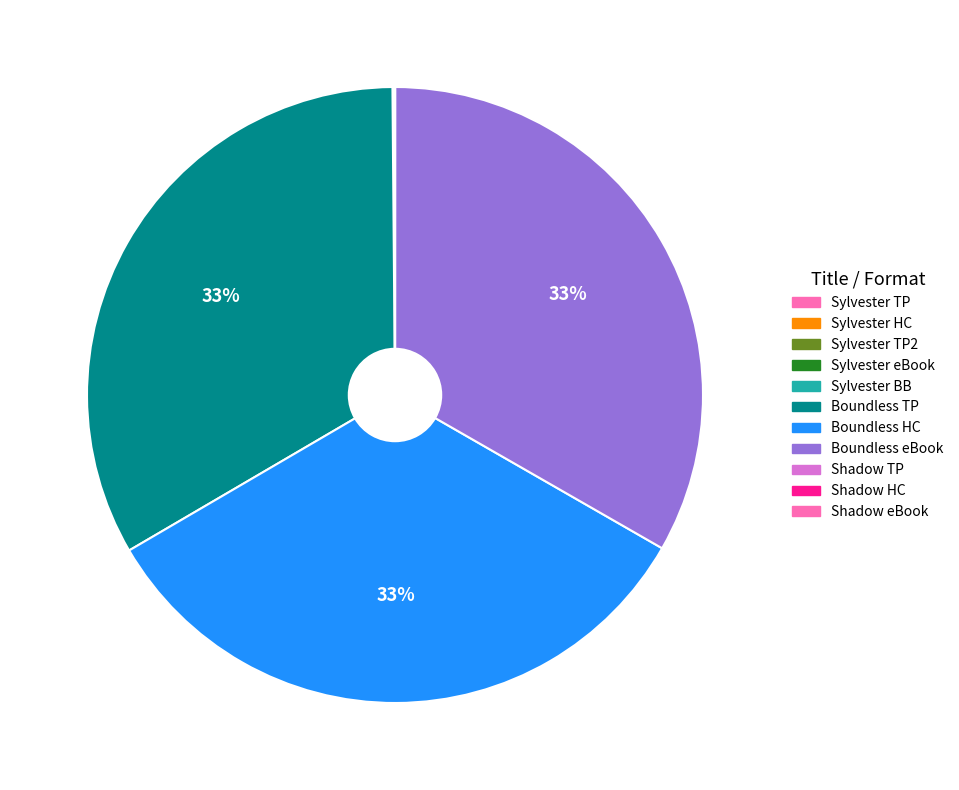

To the nearest percent, what is the average slice percentage?

9%